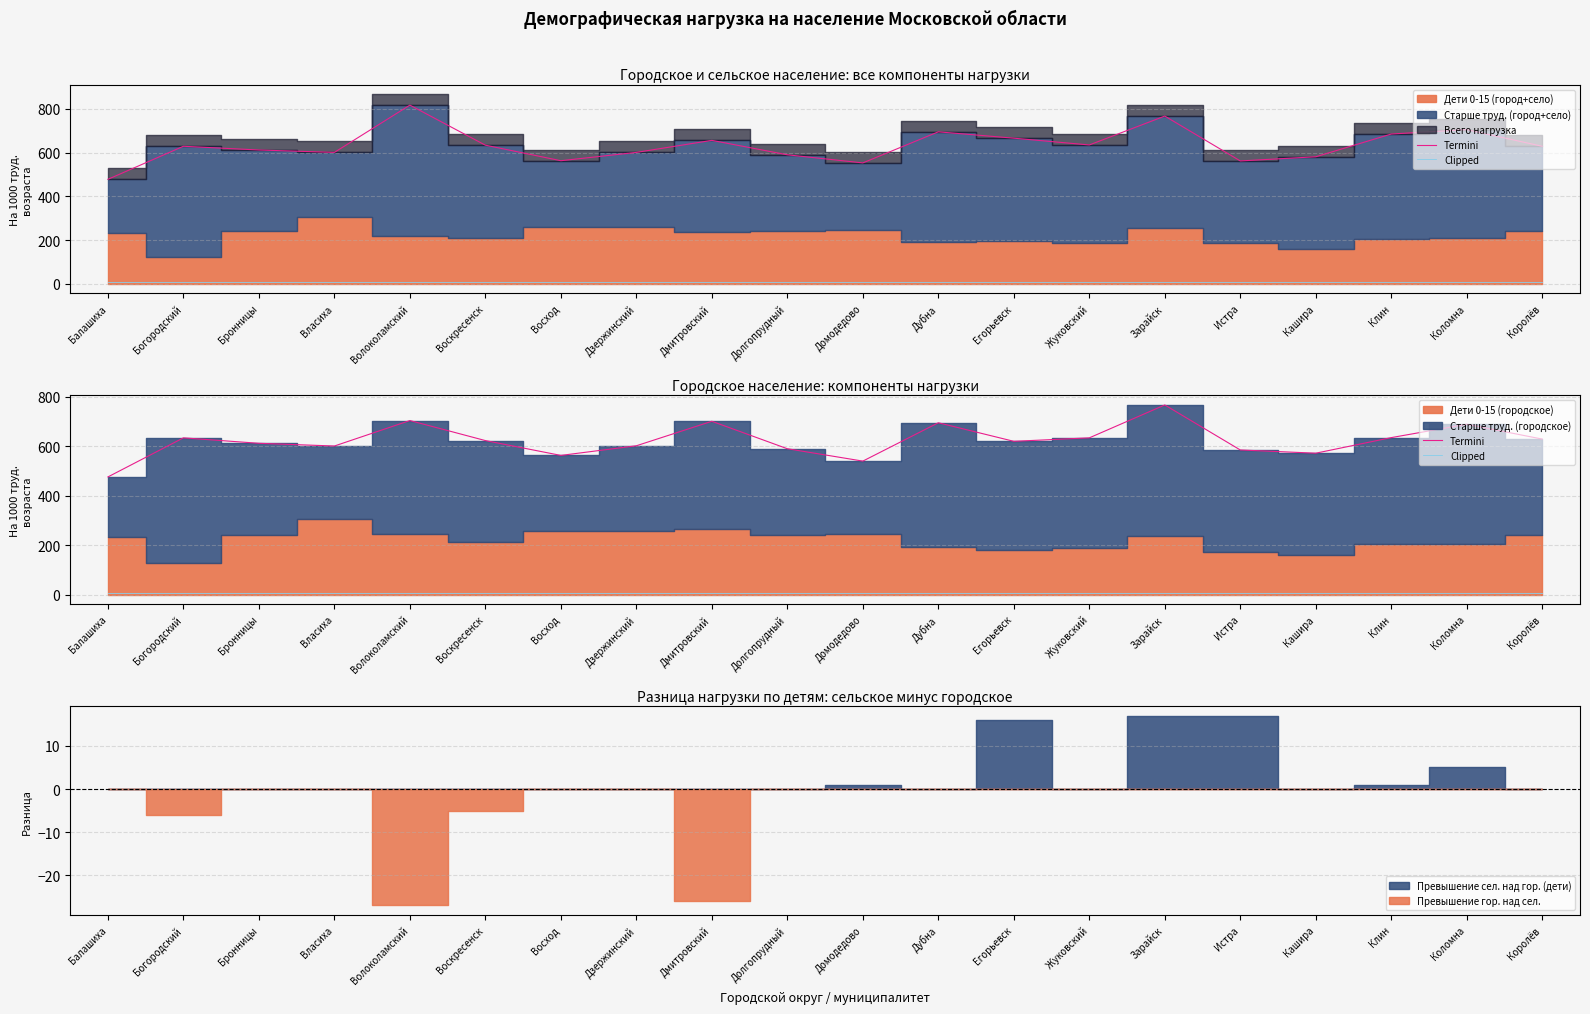

The Termini series shows 195 at Домодедово. True or false?

False